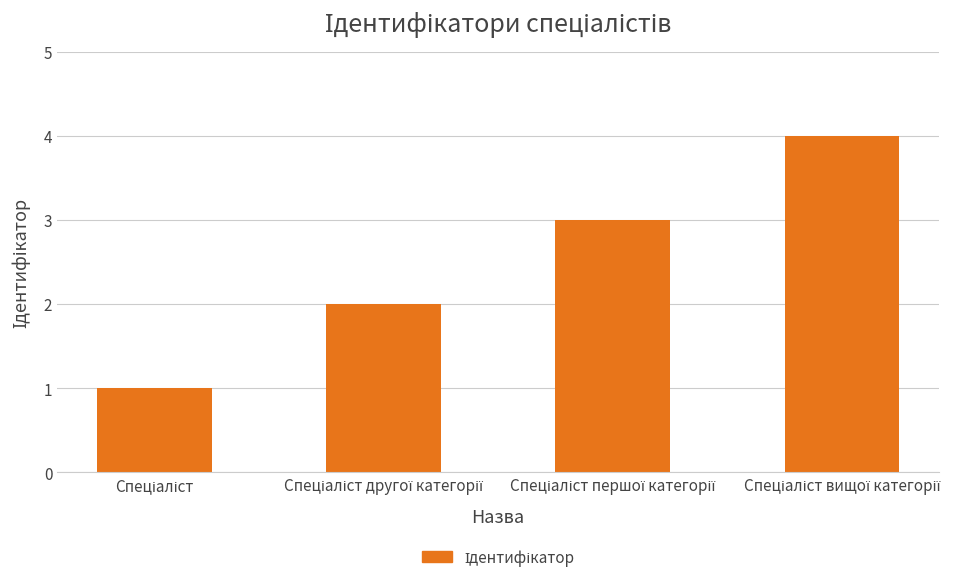

Are the bars horizontal?

No